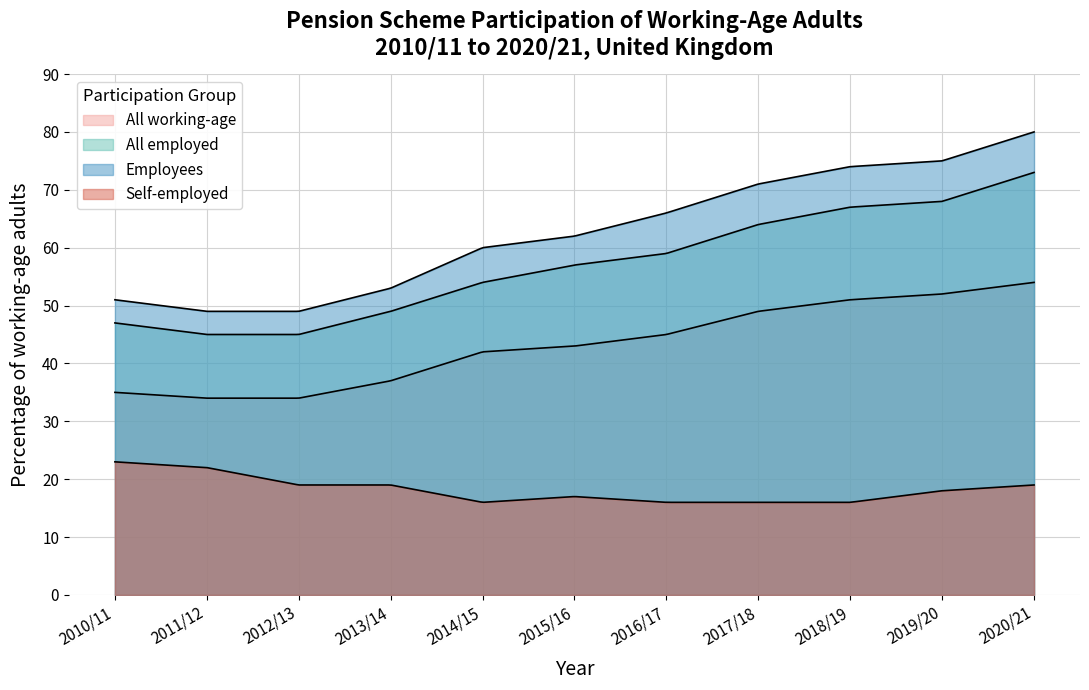

At which label does All employed first exceed 57?

2016/17